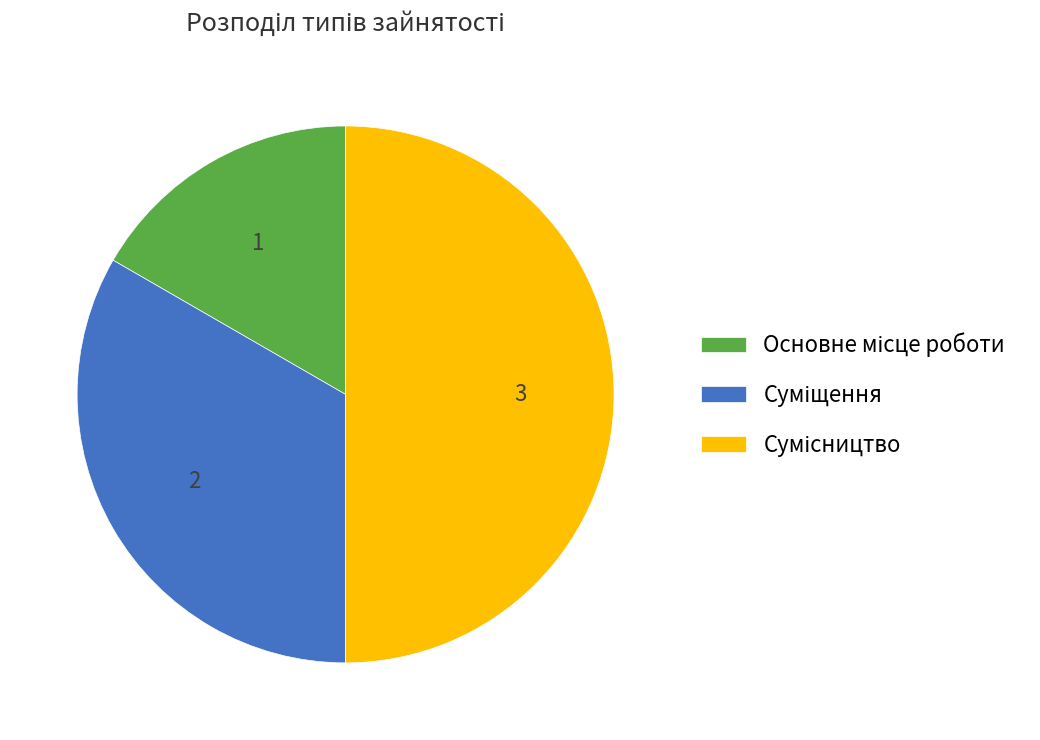

How many slices are in this pie chart?

3